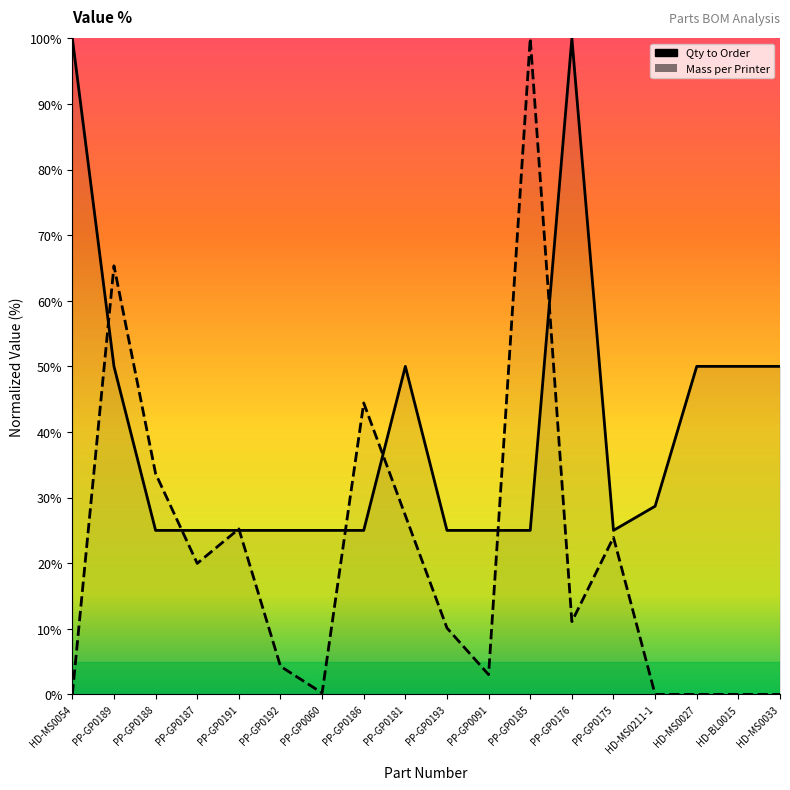

Rank the series by their maximum value, from lowest to highest.

qty_per, mass_per_printer